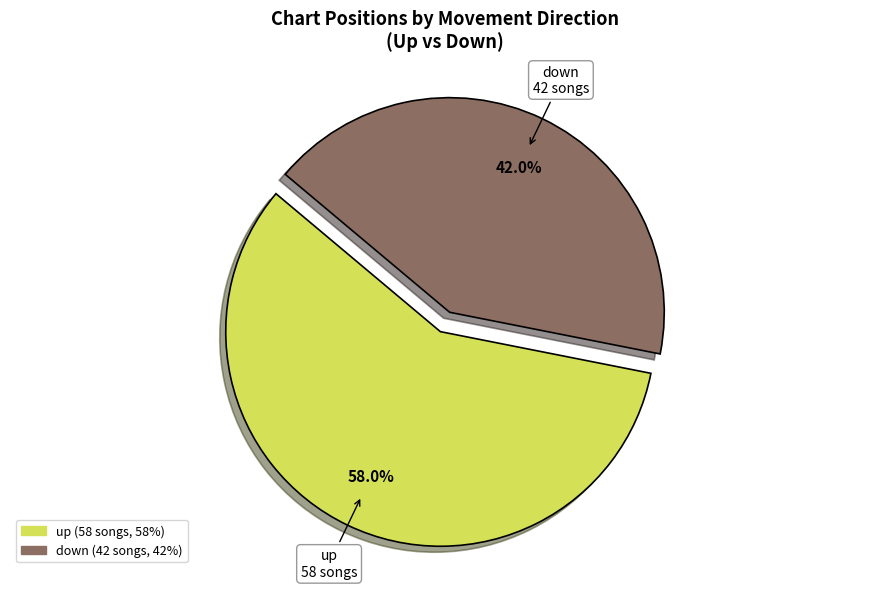

The up slice represents 58% of the pie. True or false?

True